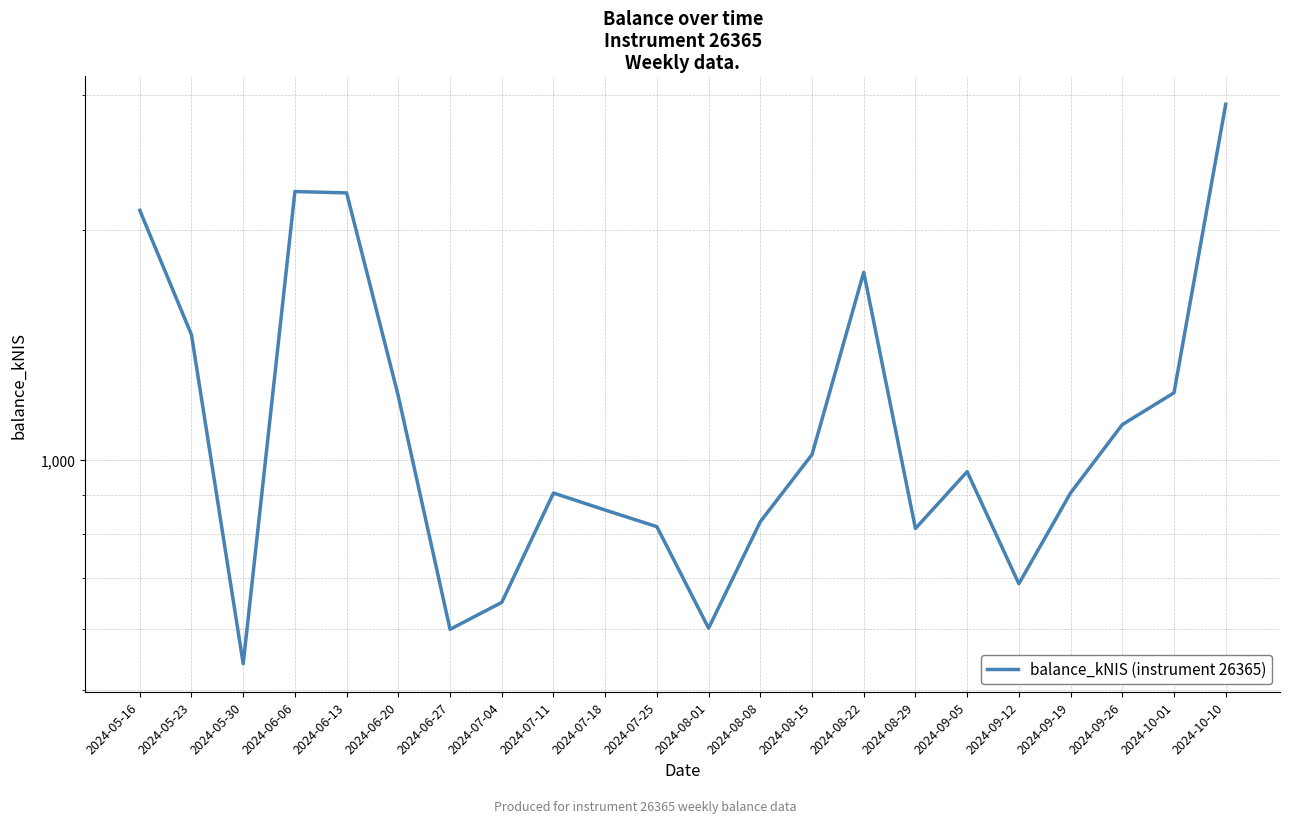

How many points are higher than both their immediate neighbors (excluding endpoints)?

4